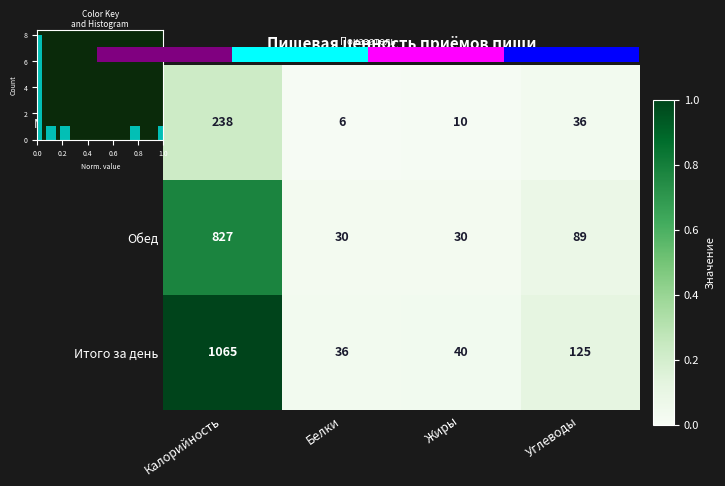

Read the Обед value at Углеводы.

89